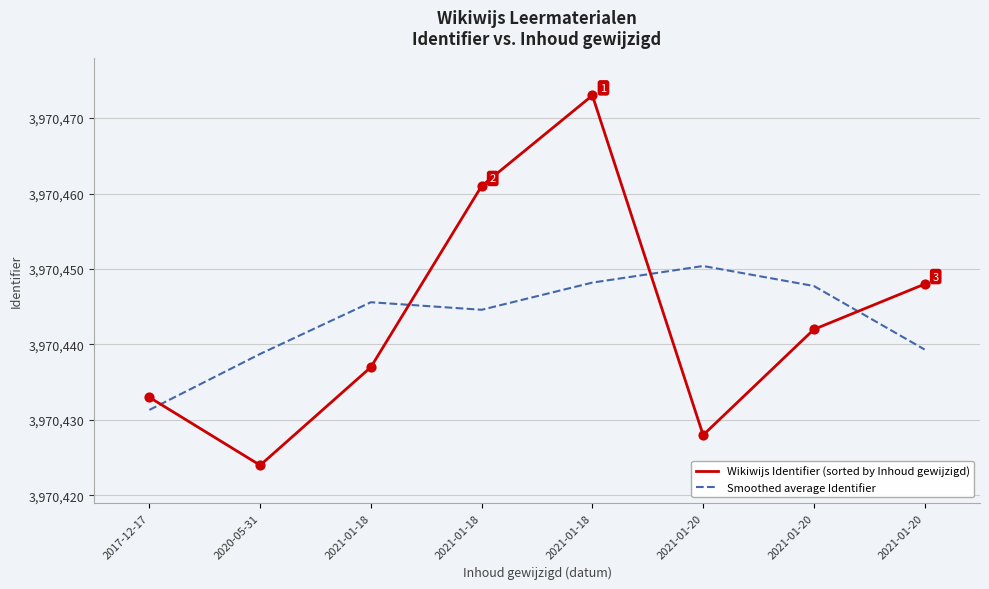

What are all the series names shown in the legend?

Wikiwijs Identifier (sorted by Inhoud gewijzigd), Smoothed average Identifier